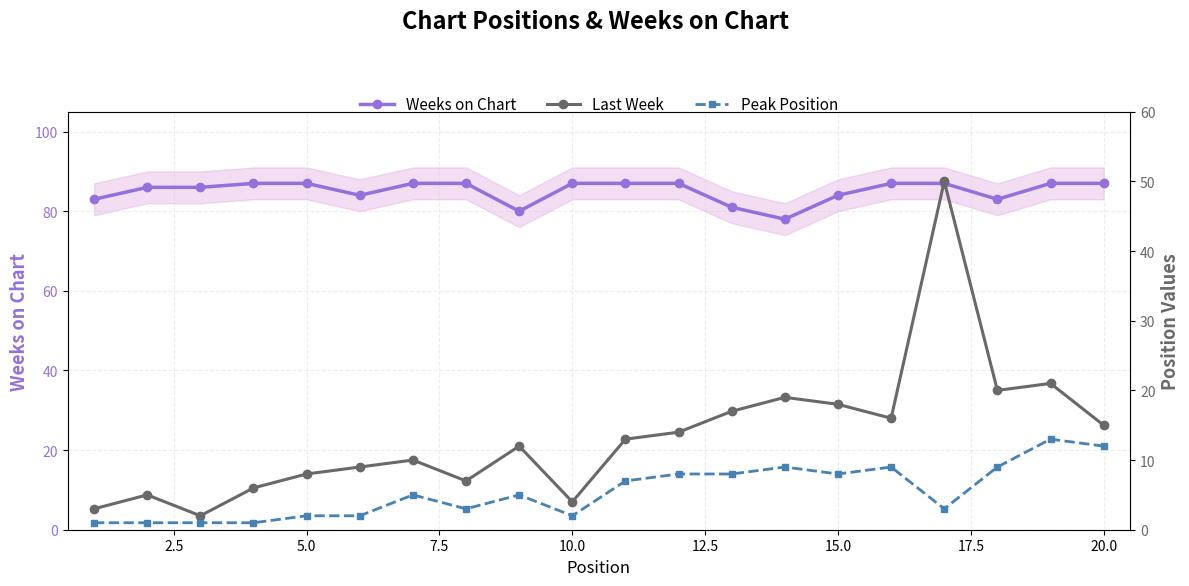

What is the lowest value of the Weeks on Chart series?

78